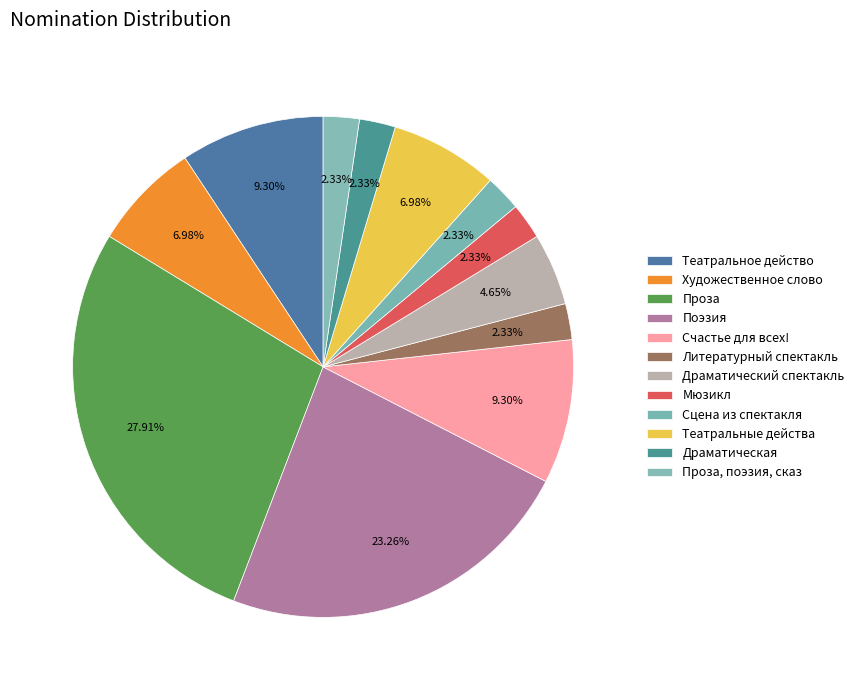

How many segments does this pie chart have?

12